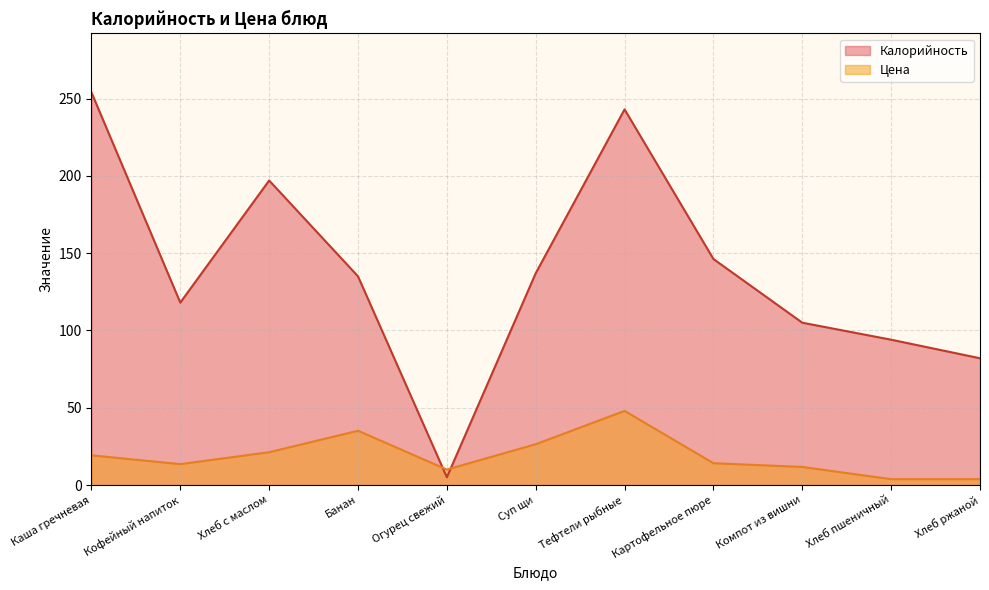

True or false: Цена has more than 0 interior local peaks.

True